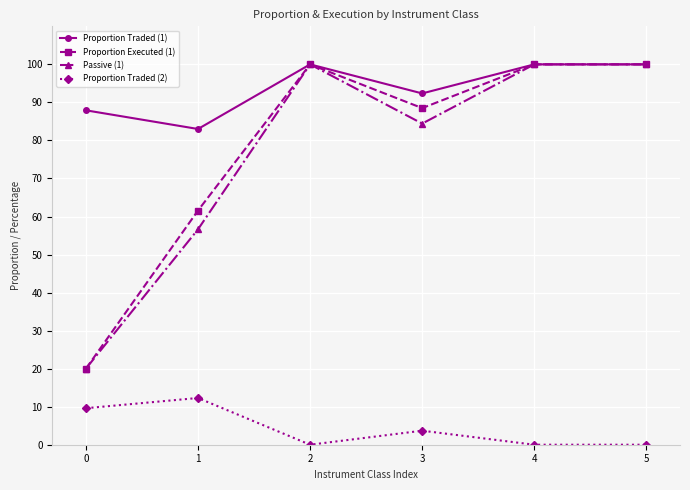

What is the highest value of the Proportion Executed (1) series?

100.0